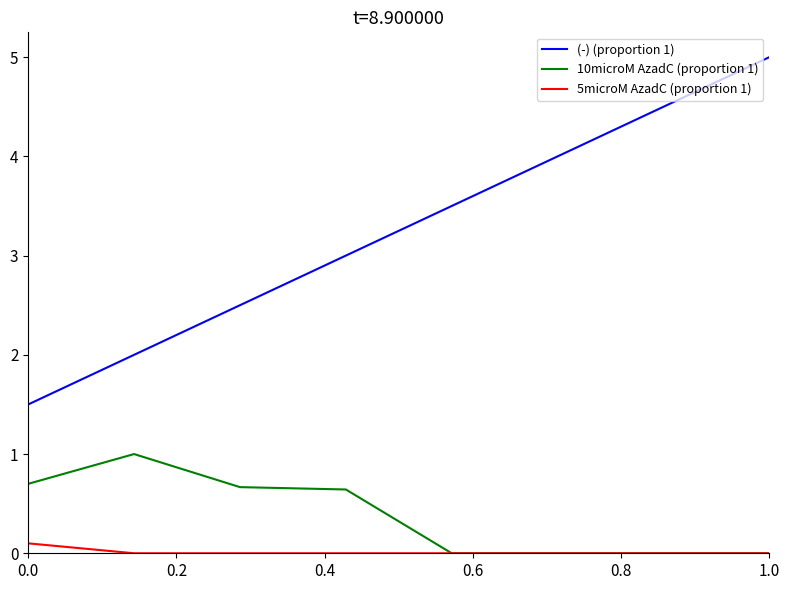

True or false: (-) (proportion 1) and 5microM AzadC (proportion 1) intersect in this chart.

False